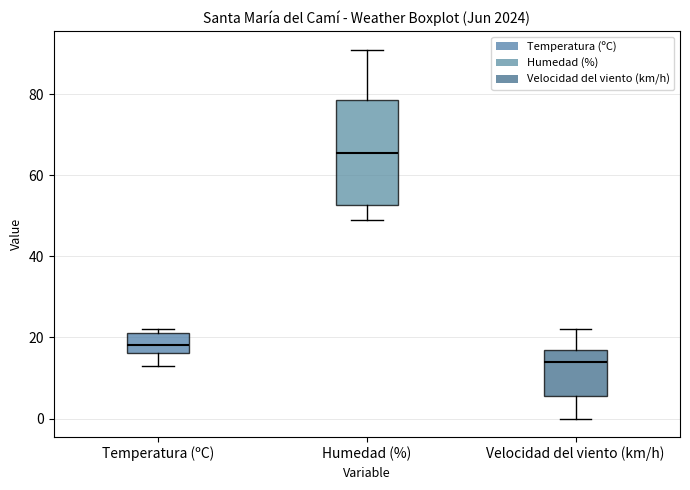

Reading left to right, transcribe this box plot: for each box, give where its median line is, the range the box spans, and where its two whiskers end, as read against the y-axis. The values are not printed on the chart, so give them approximately, as read against the axis.

Temperatura (ºC): median 18, box 16 to 22, whiskers 14 to 22 (just above the box's upper edge)
Humedad (%): median 66, box 52 to 78, whiskers 50 to 92
Velocidad del viento (km/h): median 14, box 6 to 18, whiskers 0 to 22